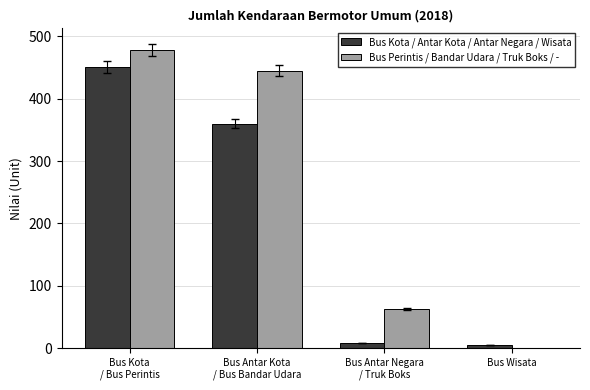

Which series has the largest total across all categories?

Bus Perintis / Bandar Udara / Truk Boks / -